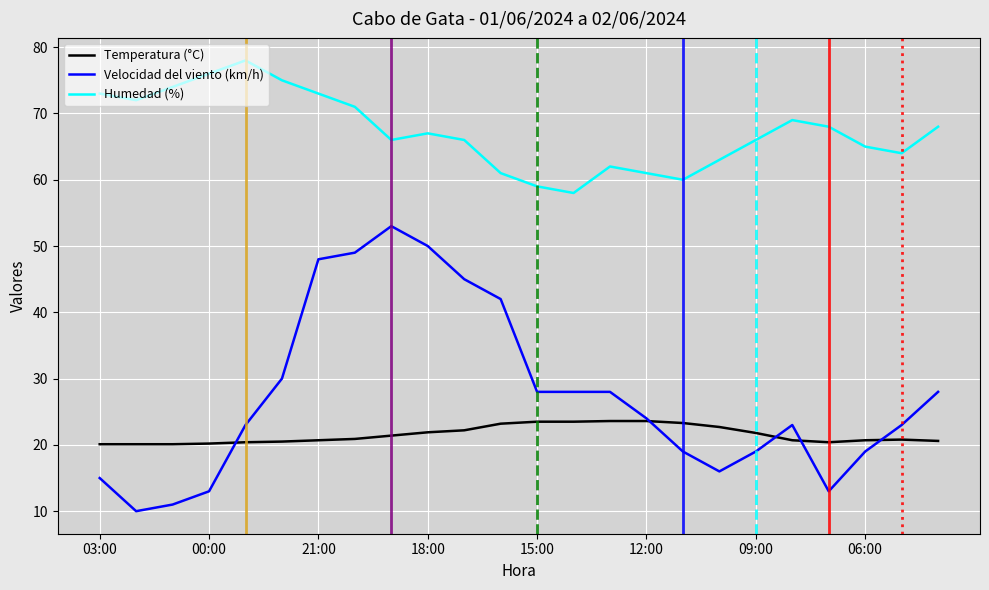

What is the minimum value for Temperatura (°C)?

20.1